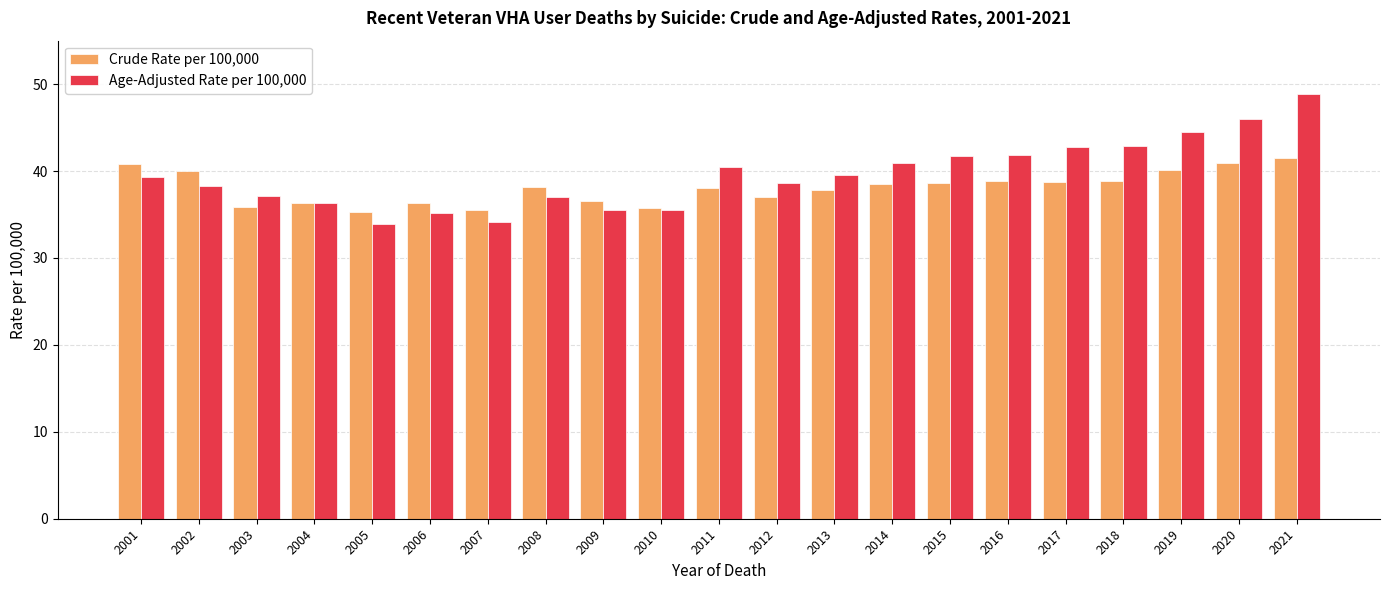

The value of Age-Adjusted Rate per 100,000 at 2017 is 27.8. True or false?

False